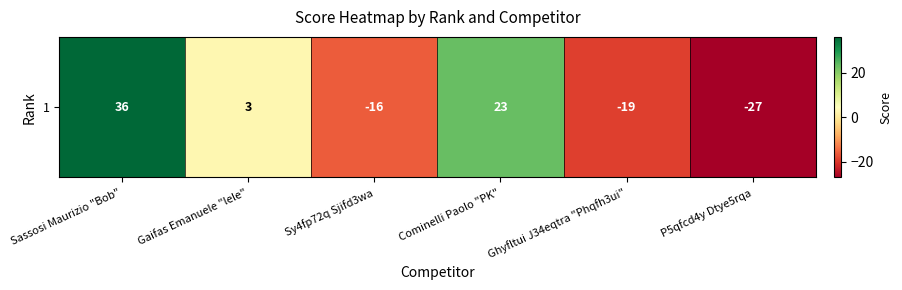

Reading left to right, what are all the values shown in this chart?

36	3	-16	23	-19	-27